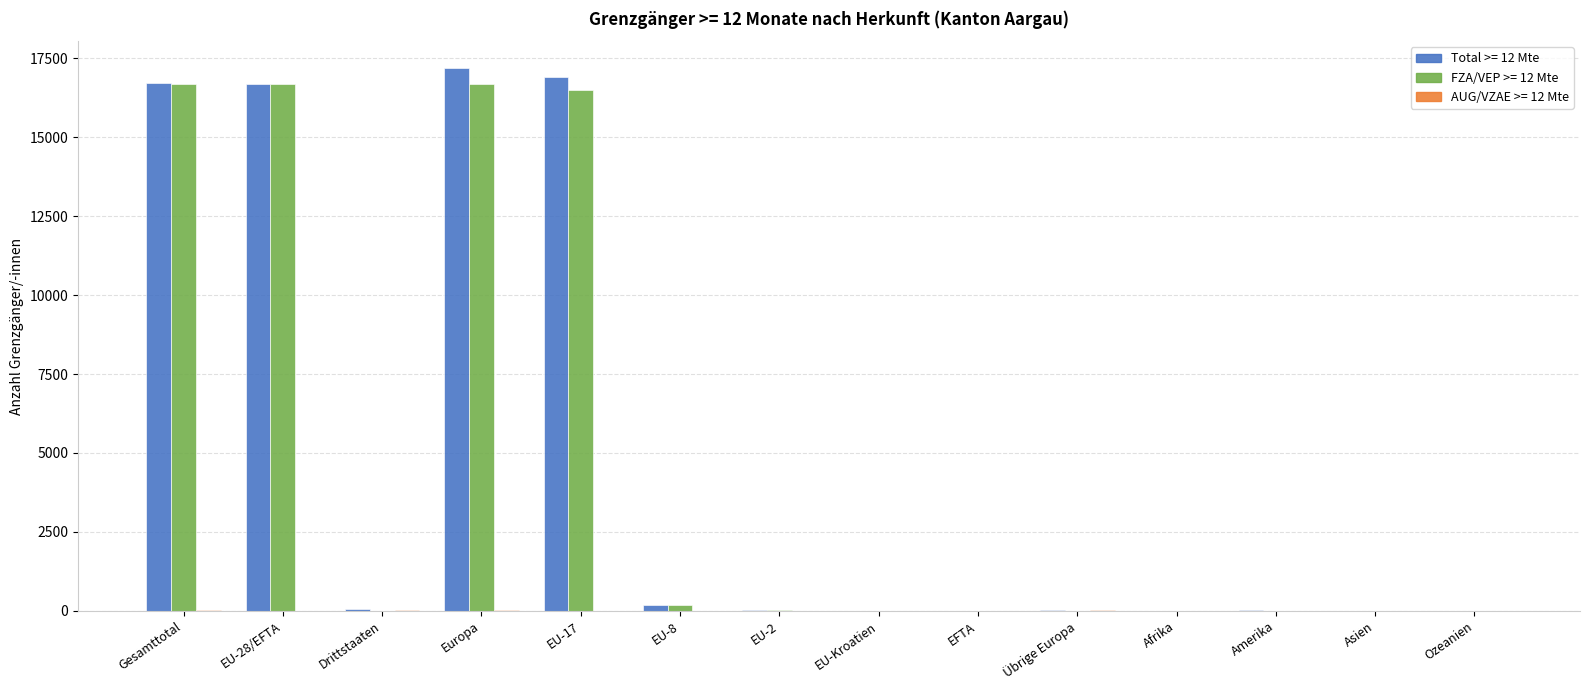

What is the greatest value displayed?

17188